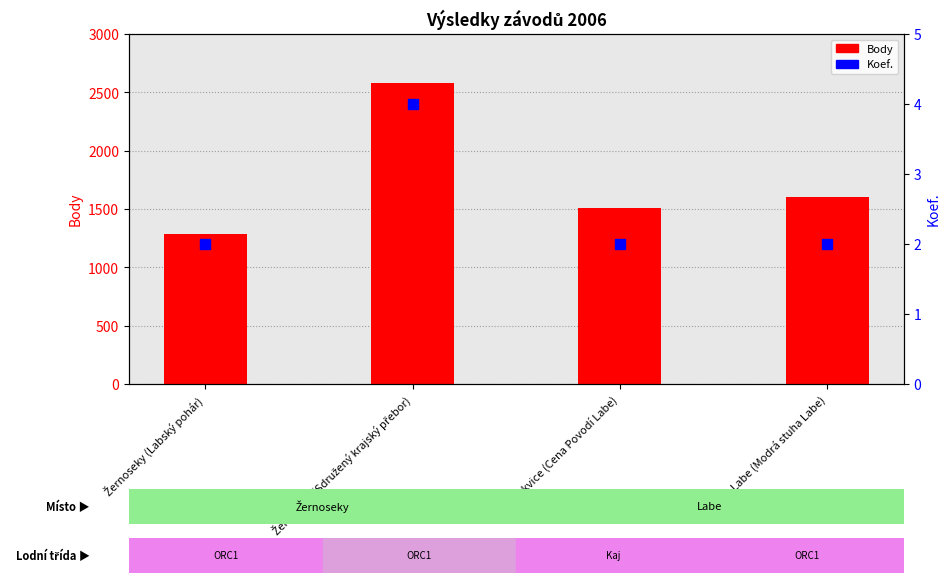

At how many categories does at least one series exceed 2470?

1